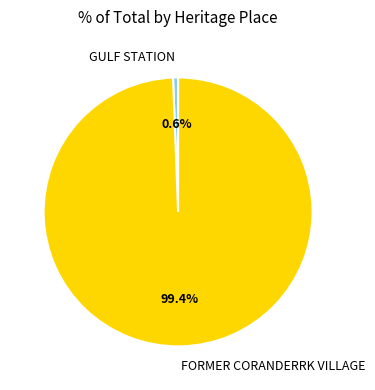

What percentage is the GULF STATION slice, to the nearest percent?

1%